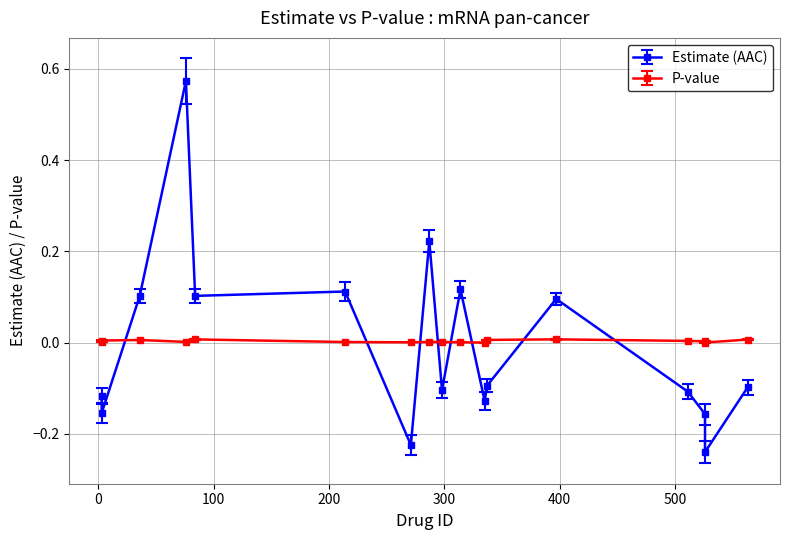

Which label corresponds to the largest value in the chart?

76